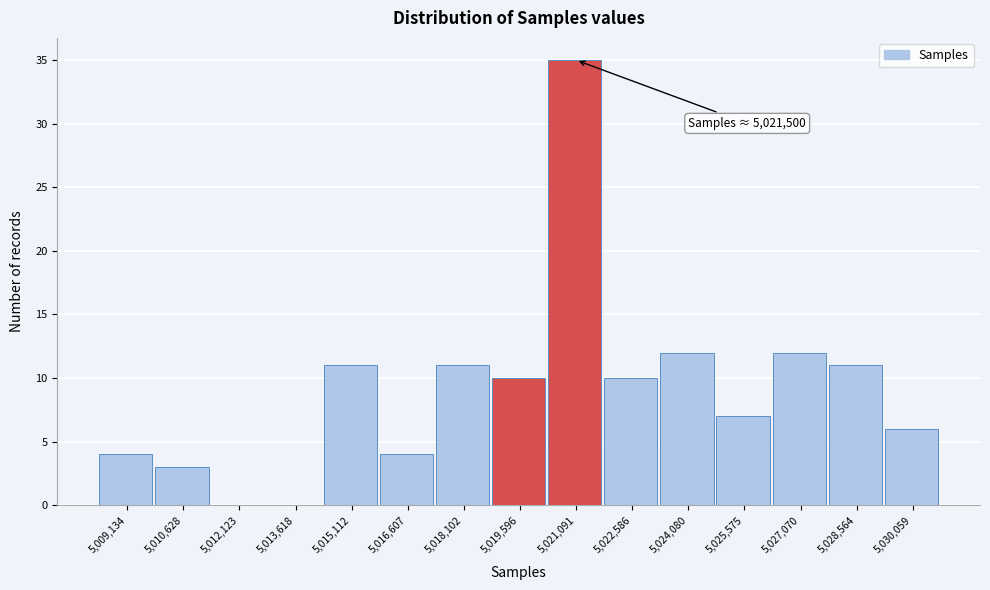

Reading right to left, transcribe all the data shown in this chart.

5,030,059=6	5,028,564=11	5,027,070=12	5,025,575=7	5,024,080=12	5,022,586=10	5,021,091=35	5,019,596=10	5,018,102=11	5,016,607=4	5,015,112=11	5,013,618=0	5,012,123=0	5,010,628=3	5,009,134=4